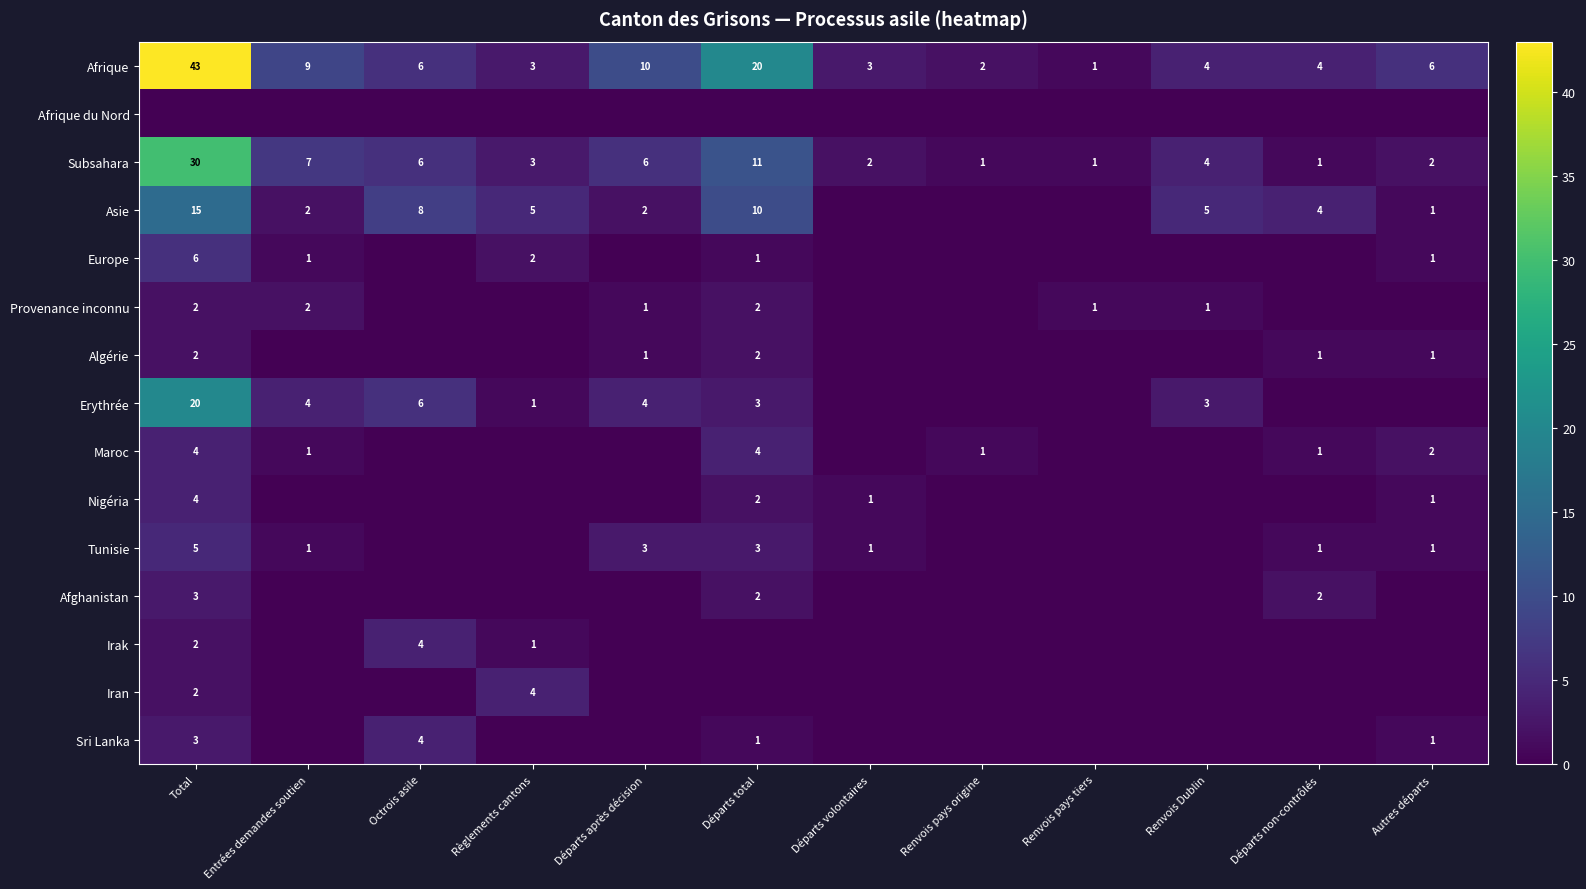

True or false: Subsahara has a value of 30 at Total.

True